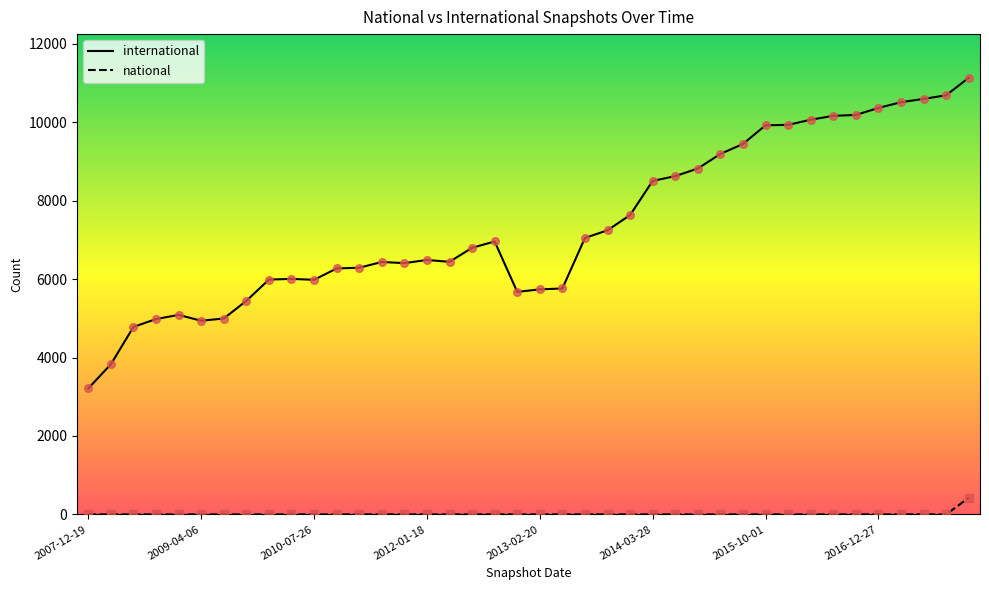

Which series has the largest total across all categories?

international